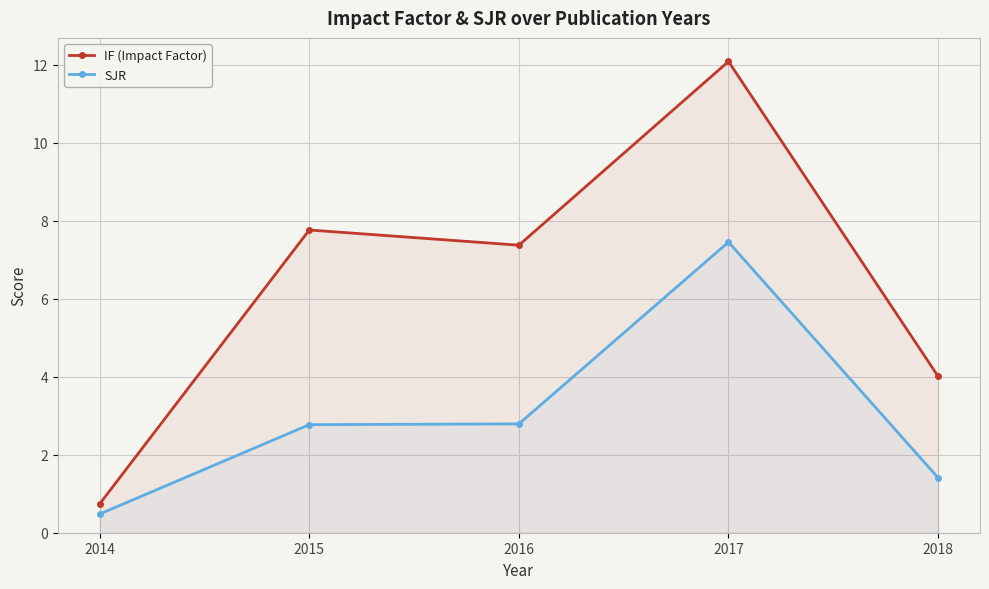

At how many categories does at least one series exceed 2?

4